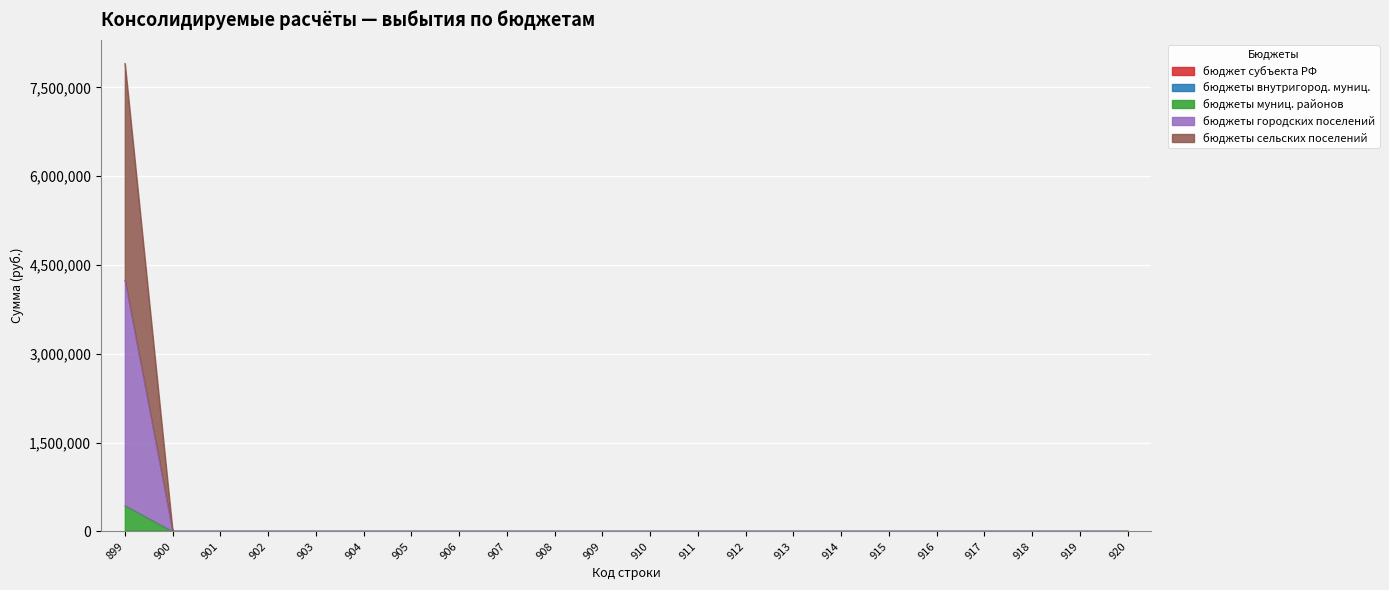

At which label is бюджеты муниц. районов closest to 3953781?

900